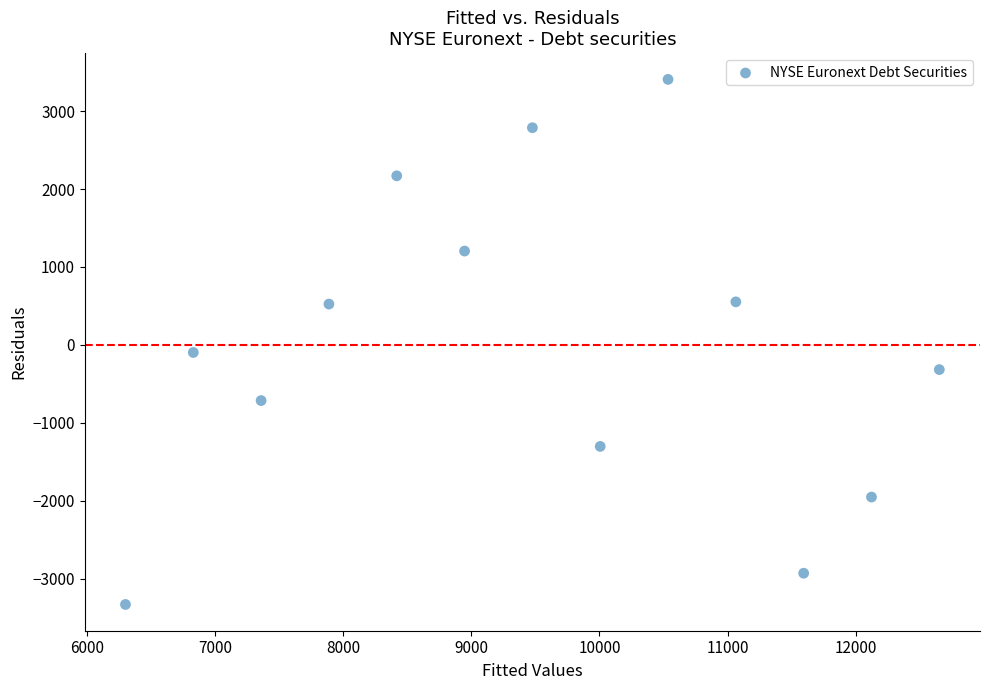

What is the range of X values (max minus min)?

6352.8